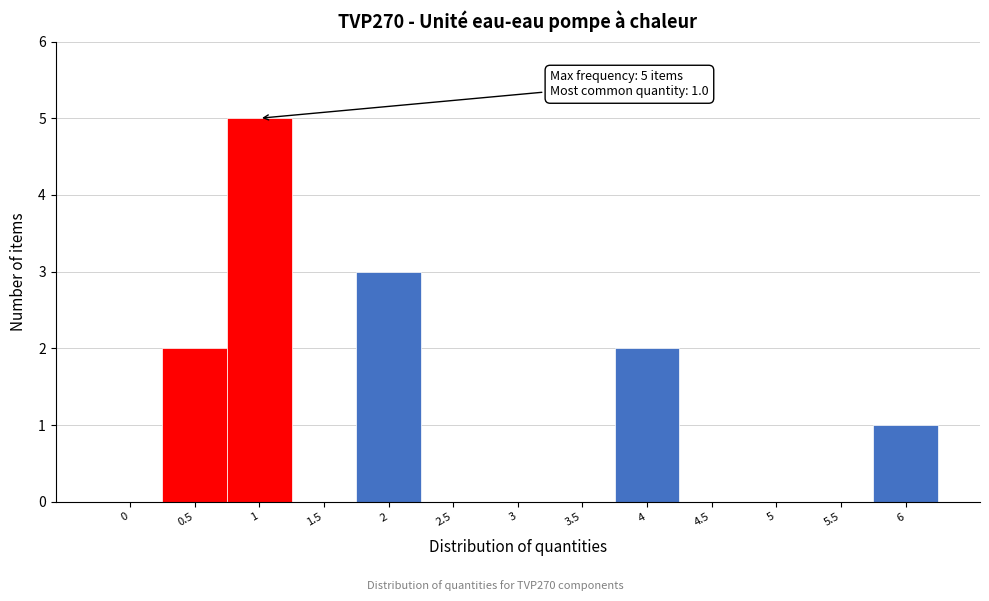

Reading left to right, list all the values displayed in this chart.

0=0	0.5=2	1=5	1.5=0	2=3	2.5=0	3=0	3.5=0	4=2	4.5=0	5=0	5.5=0	6=1